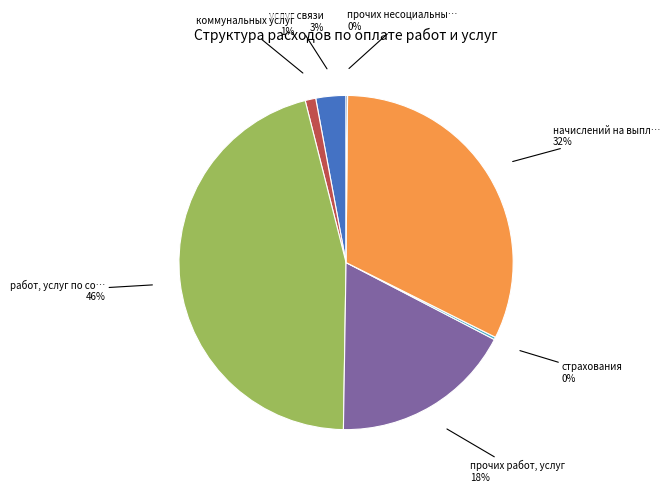

Is there any slice that represents more than half of the pie?

No